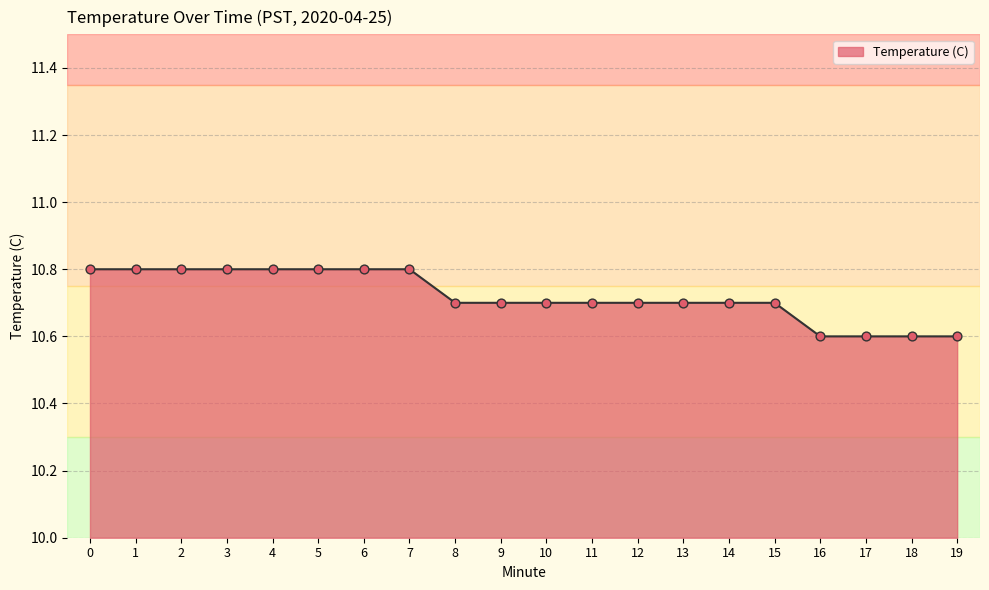

What is the ratio of the value at 12 to the value at 19?

1.0